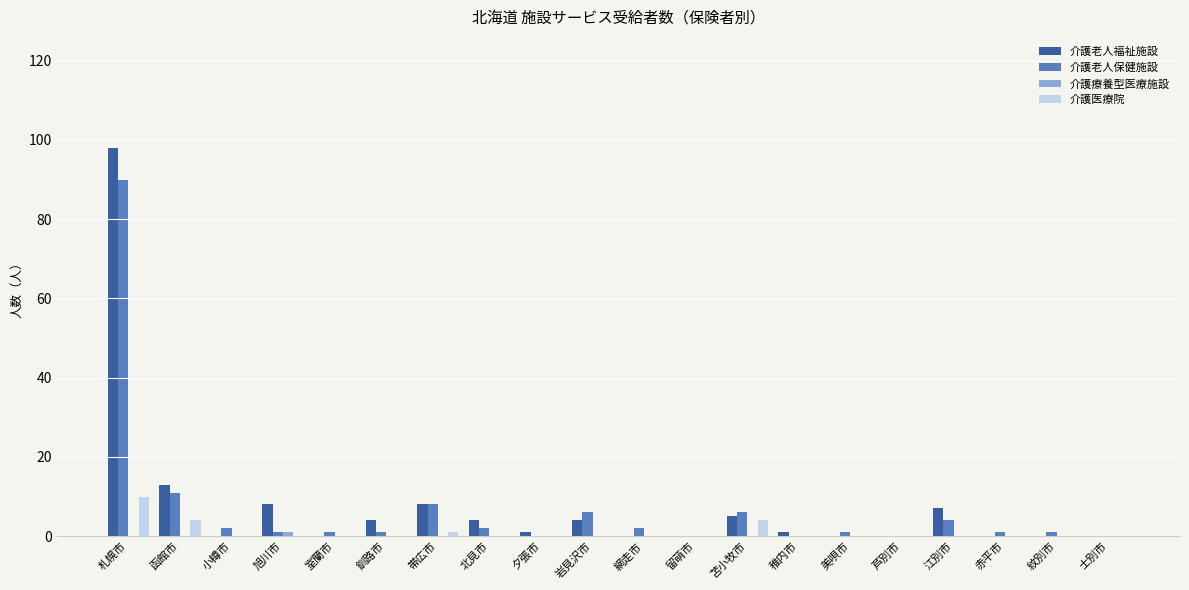

Between 釧路市 and 留萌市, which series saw the biggest shift?

介護老人福祉施設